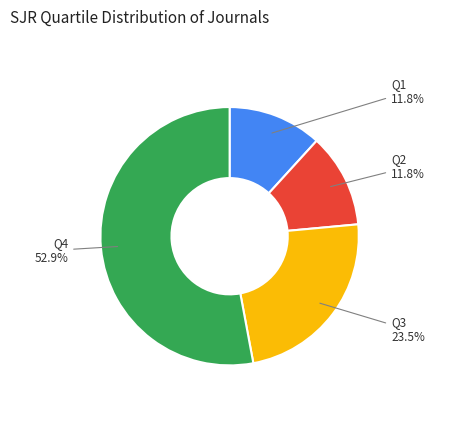

Is there a majority slice in this chart?

Yes